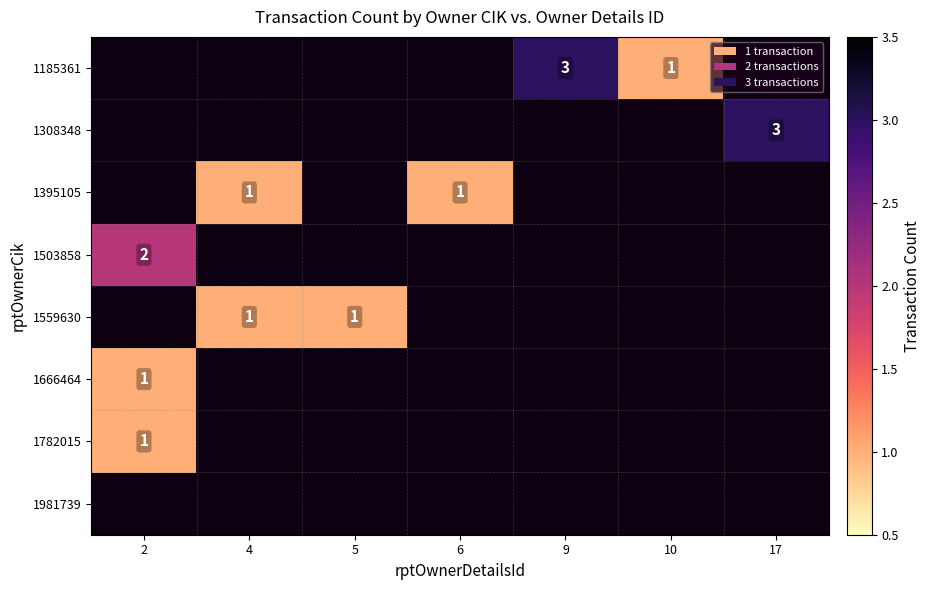

True or false: 1308348 has a value of 3 at 17.

True